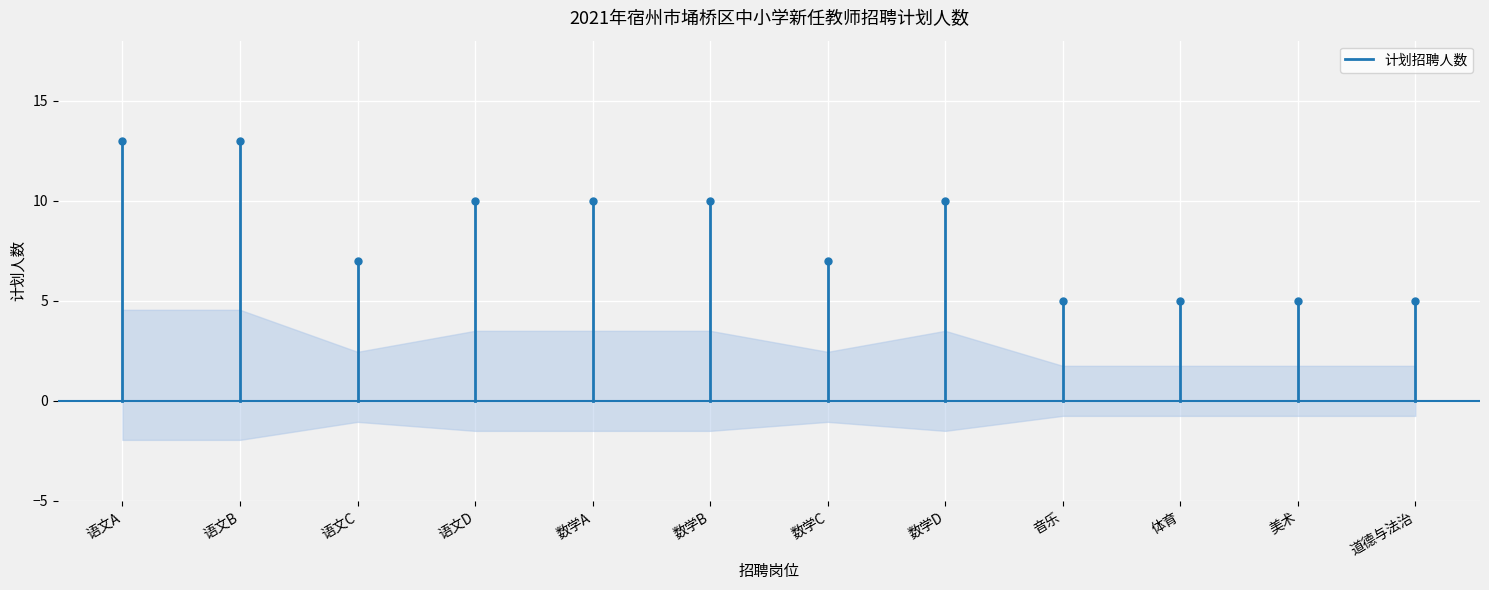

Between 语文B and 语文A, which is larger?

语文B